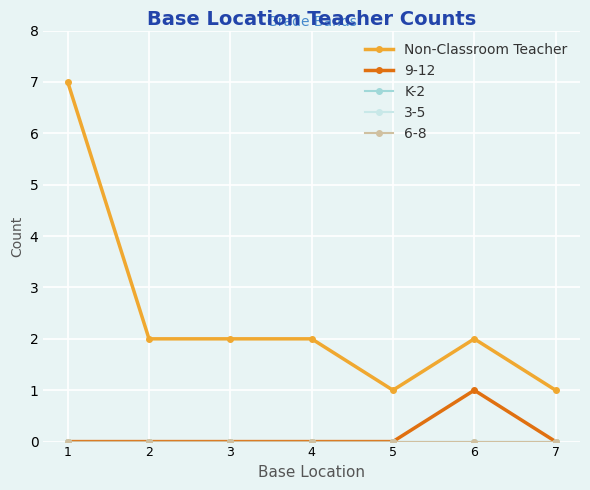

At how many categories does at least one series exceed 1?

5